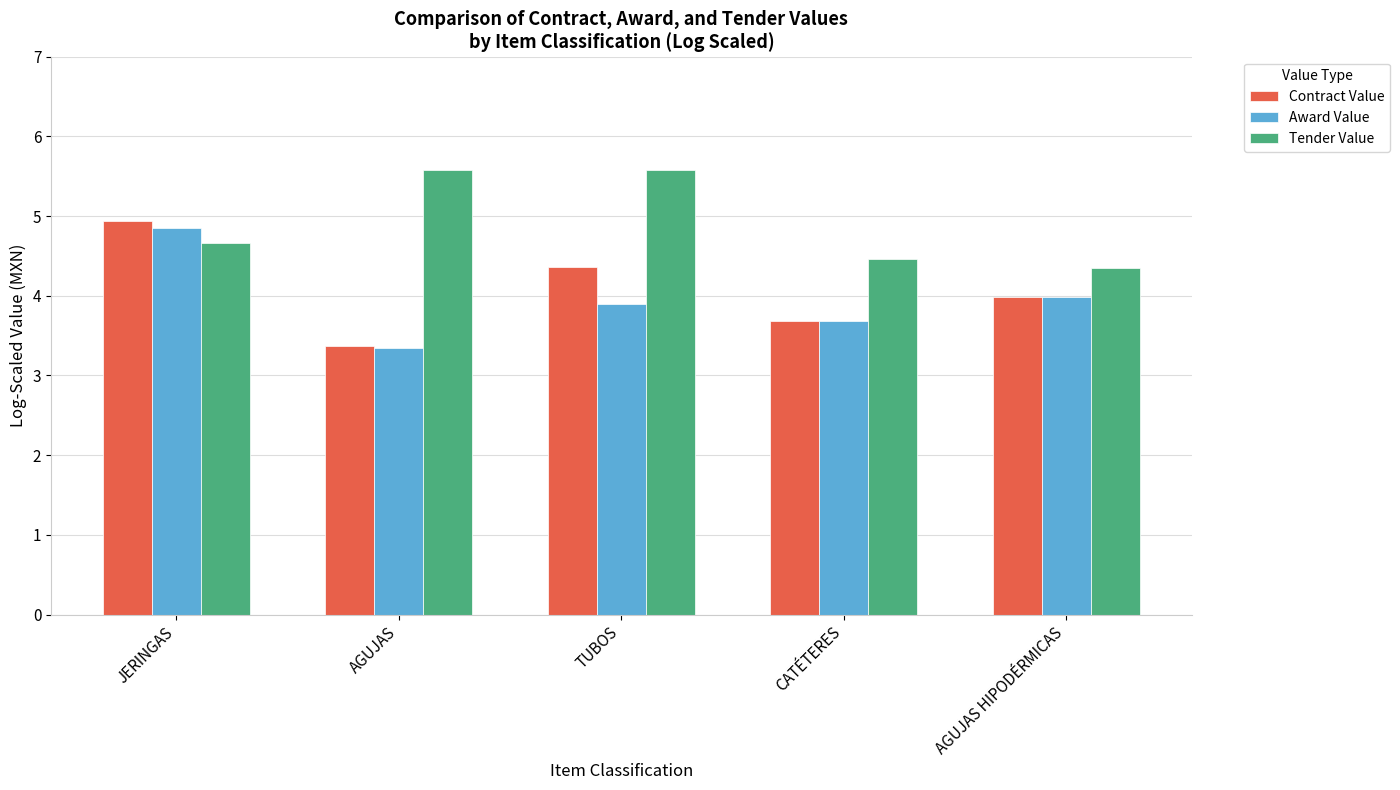

What is the difference between the Contract Value values at CATÉTERES and AGUJAS?

0.3